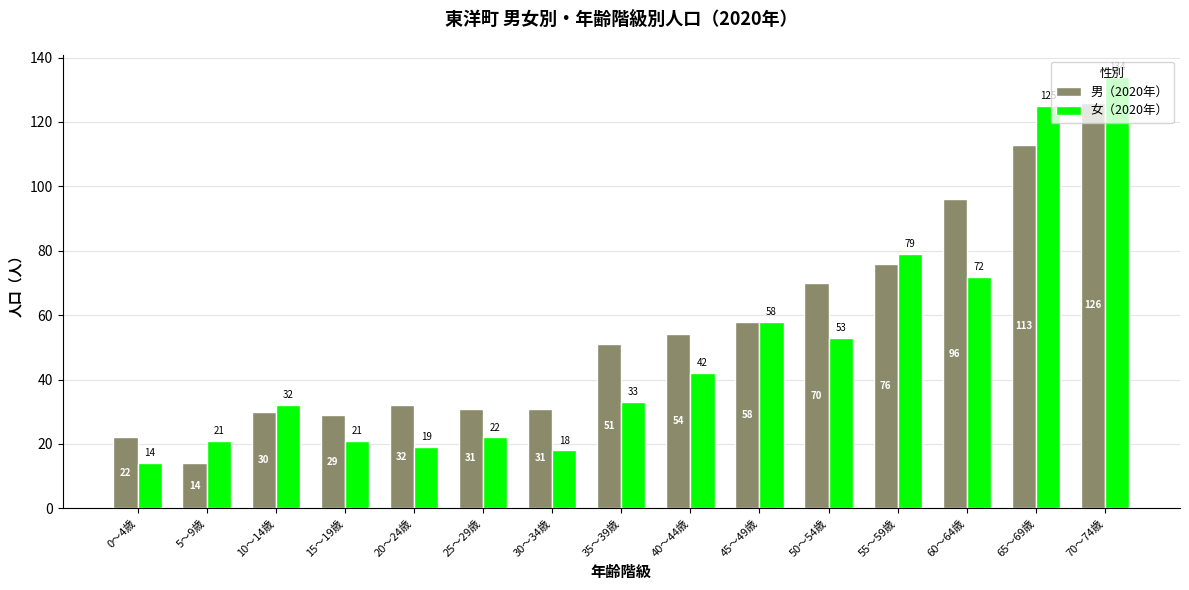

Reading right to left, extract all data points from this chart.

男（2020年）: 70～74歳=126	65～69歳=113	60～64歳=96	55～59歳=76	50～54歳=70	45～49歳=58	40～44歳=54	35～39歳=51	30～34歳=31	25～29歳=31	20～24歳=32	15～19歳=29	10～14歳=30	5～9歳=14	0～4歳=22
女（2020年）: 70～74歳=134	65～69歳=125	60～64歳=72	55～59歳=79	50～54歳=53	45～49歳=58	40～44歳=42	35～39歳=33	30～34歳=18	25～29歳=22	20～24歳=19	15～19歳=21	10～14歳=32	5～9歳=21	0～4歳=14